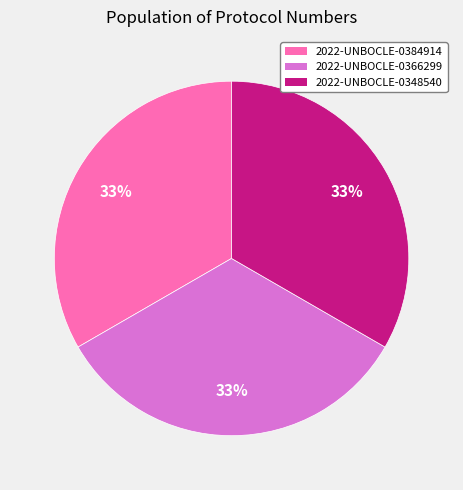

Does 2022-UNBOCLE-0366299 represent more than half of the total?

No